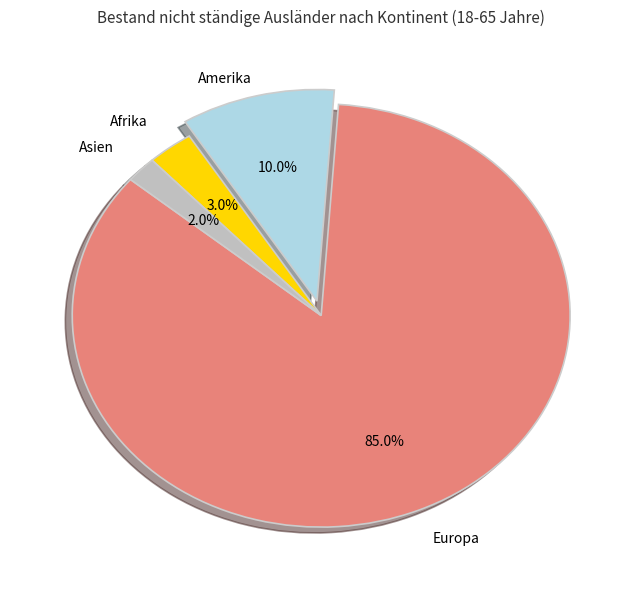

Is there a majority slice in this chart?

Yes